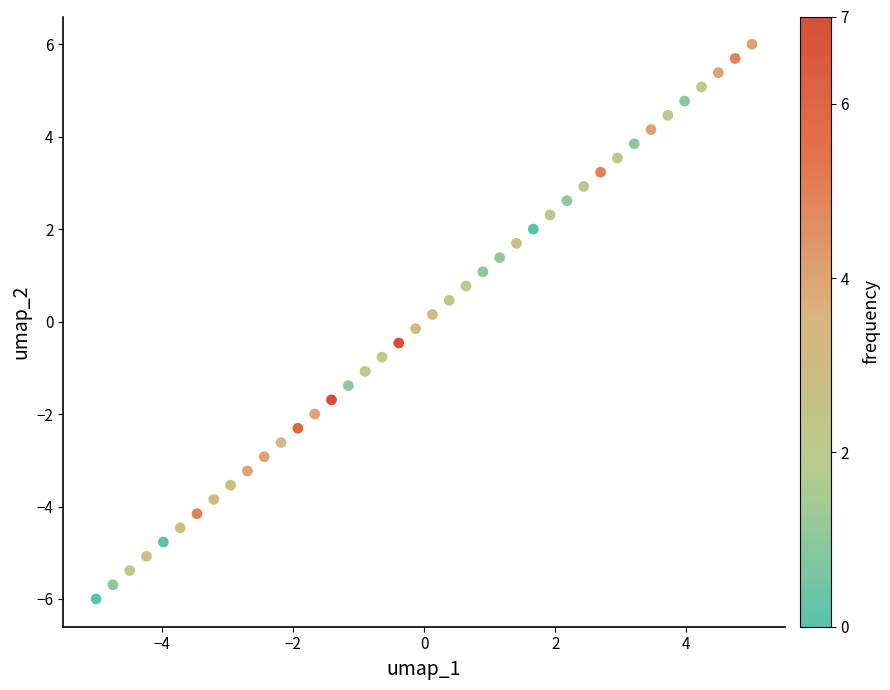

What is the range of Y values (max minus min)?

12.0